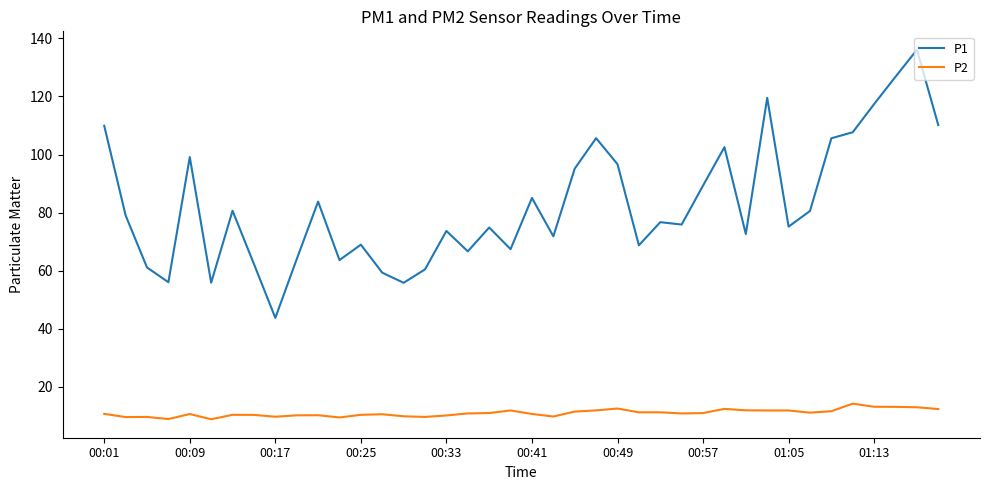

Rank the series by their maximum value, from highest to lowest.

P1, P2